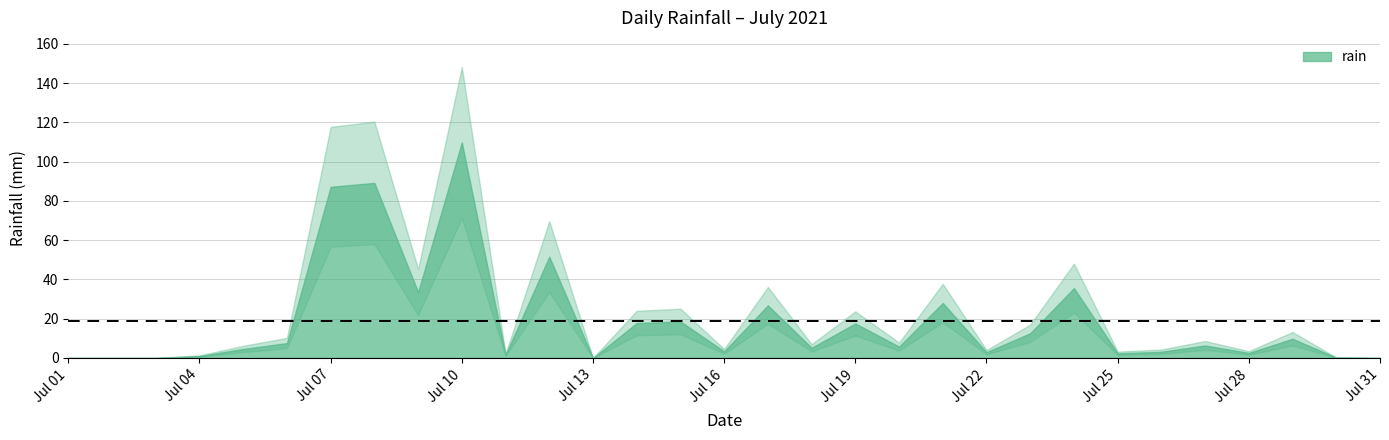

Reading left to right, extract all data points from this chart.

0.0	0.0	0.0	1.0	4.6	7.6	87.2	89.2	33.6	109.8	1.6	51.6	0.0	17.8	18.6	3.4	26.8	5.2	17.6	5.8	28.0	3.0	12.6	35.6	2.4	3.2	6.4	2.6	9.8	0.2	0.0